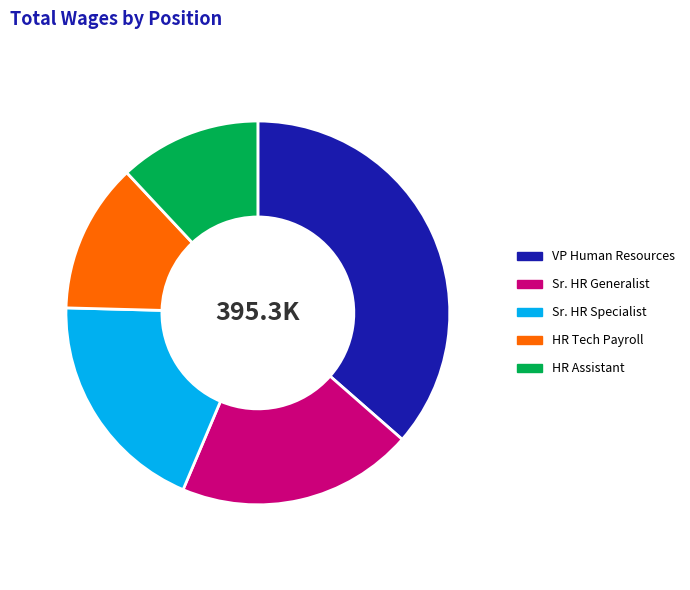

Is there a majority slice in this chart?

No